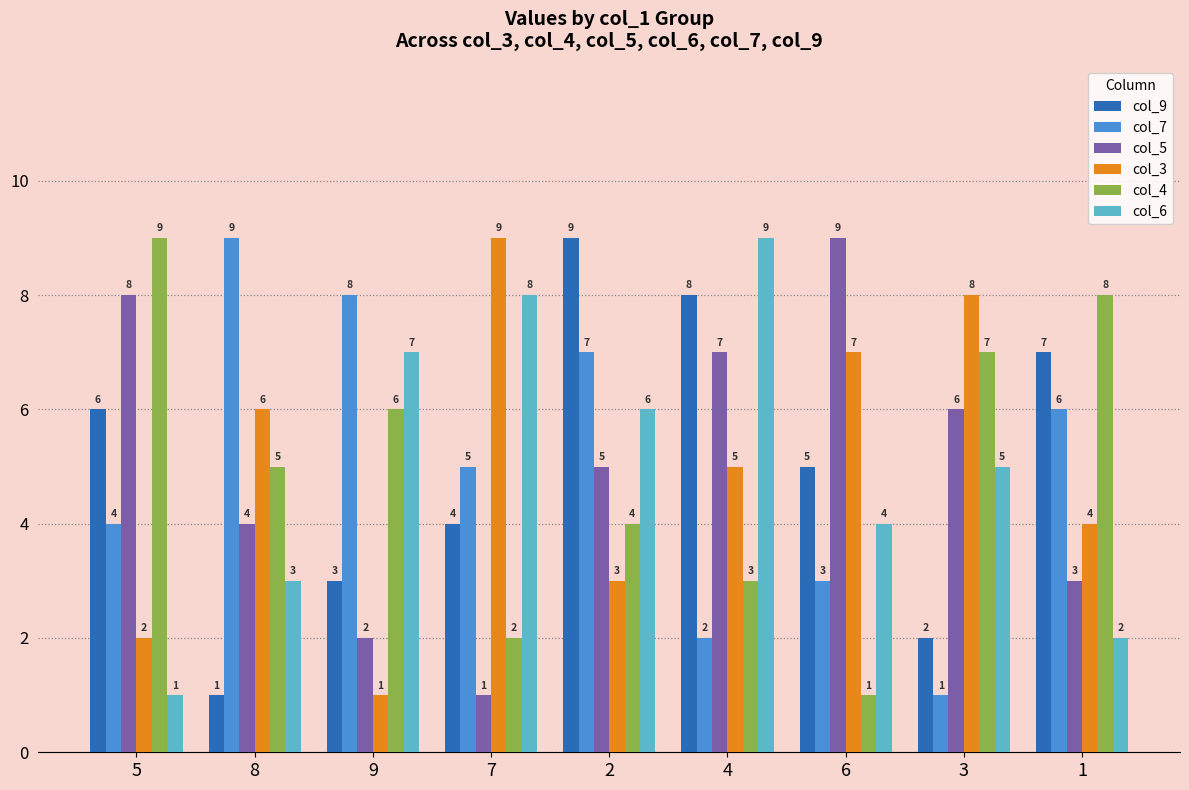

Does the chart contain stacked bars?

No